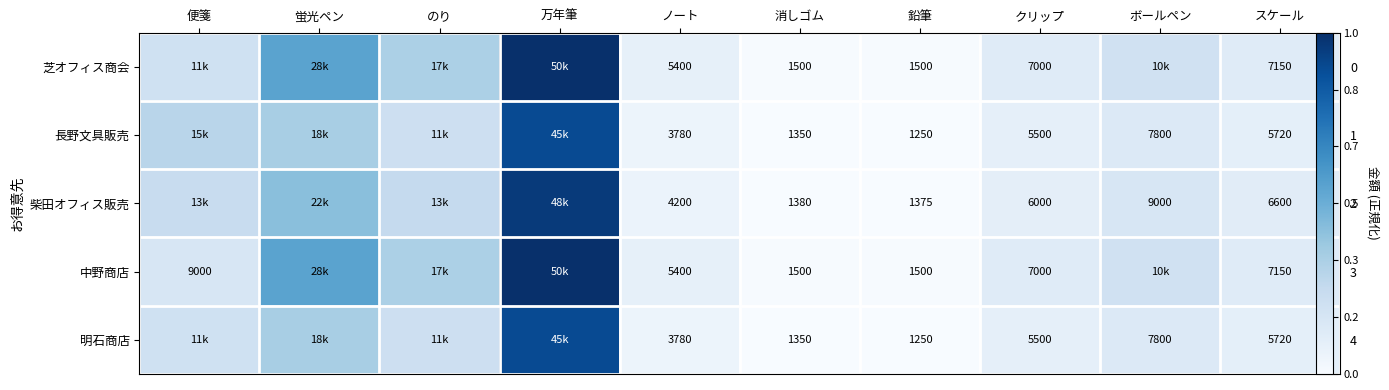

What is the difference between the maximum and minimum values in the 芝オフィス商会 series?

1.0